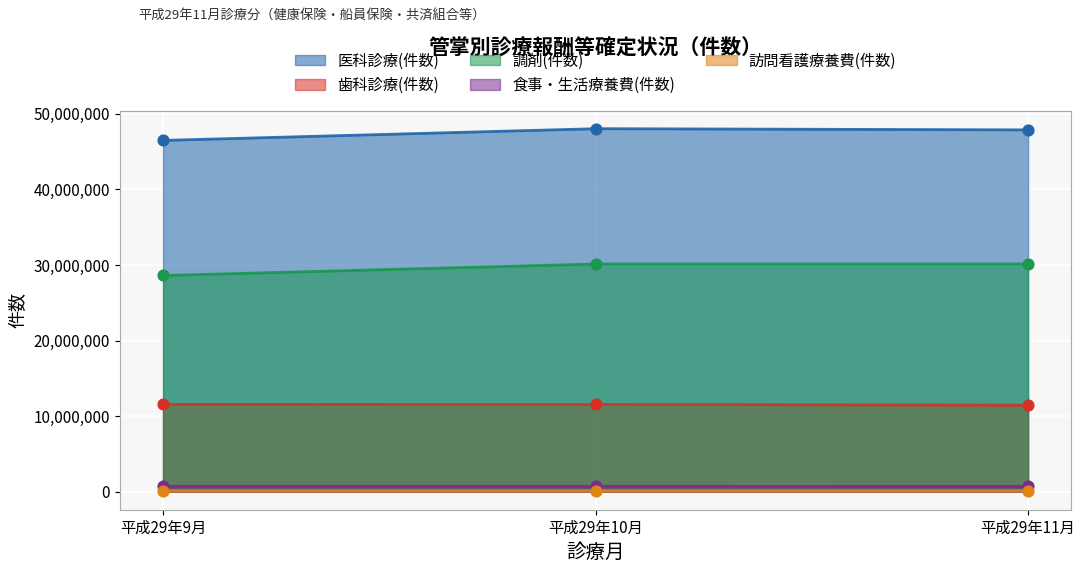

What are all the series names shown in the legend?

医科診療(件数), 歯科診療(件数), 調剤(件数), 食事・生活療養費(件数), 訪問看護療養費(件数)